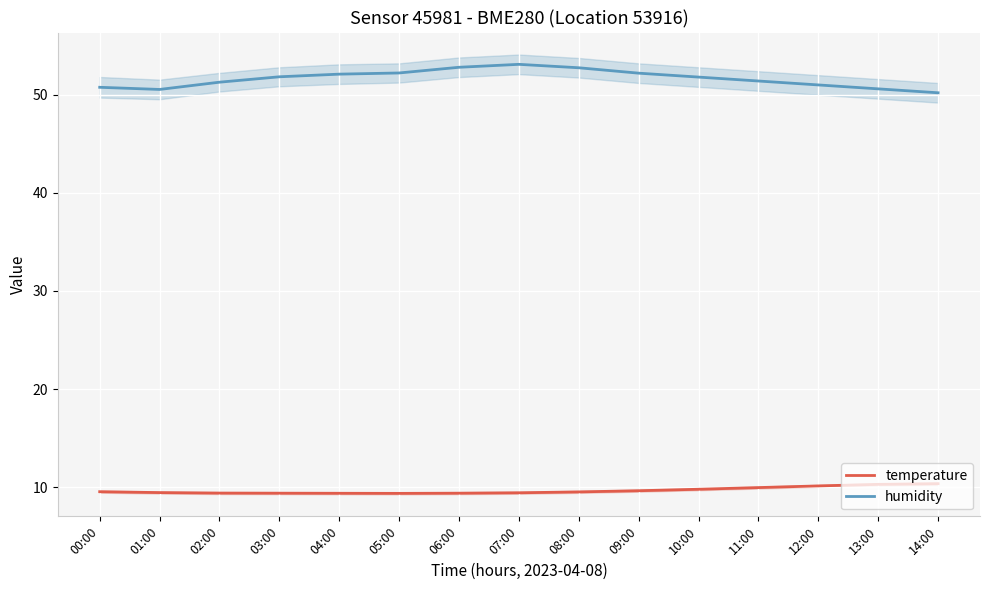

What position from the right is 10:00?

5